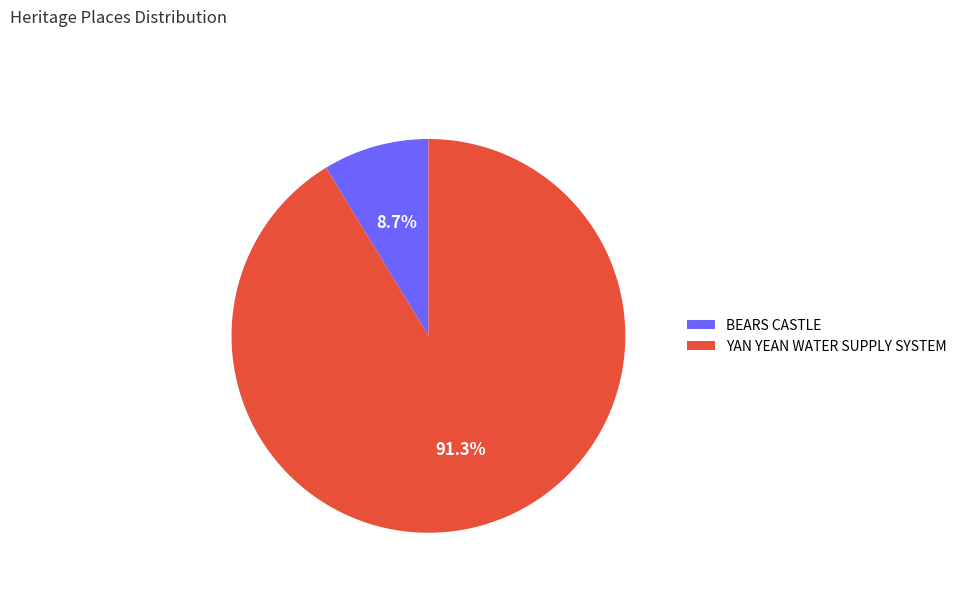

Approximately how many times larger is the value at YAN YEAN WATER SUPPLY SYSTEM compared to BEARS CASTLE?

10.5